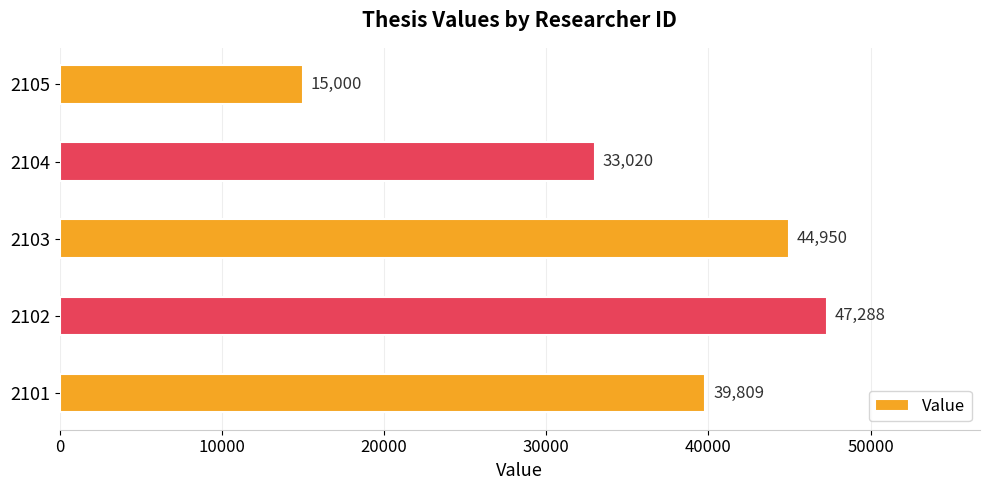

Where is the data nearest to the value 31144?

2104